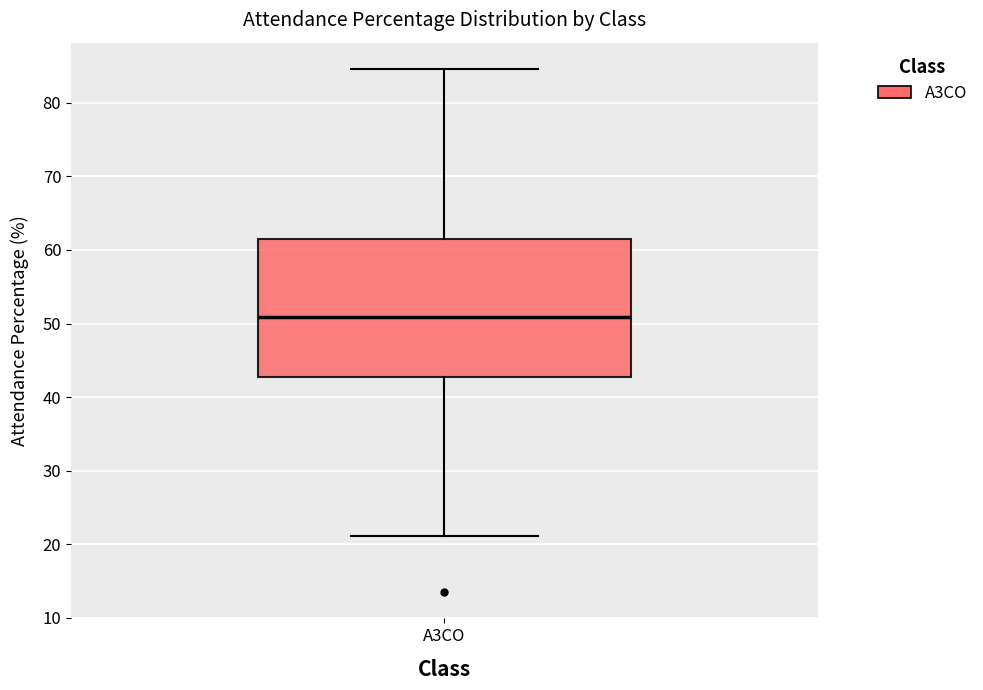

Where does the upper whisker of the box for A3CO end on the y-axis? The values are not printed on the chart, so give them approximately, as read against the axis.

85